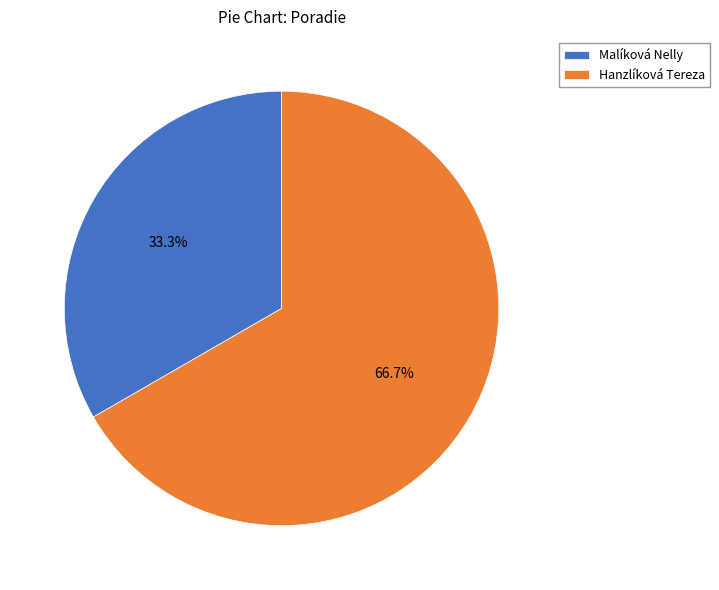

To the nearest percent, what is the combined percentage of Malíková Nelly and Hanzlíková Tereza?

100%